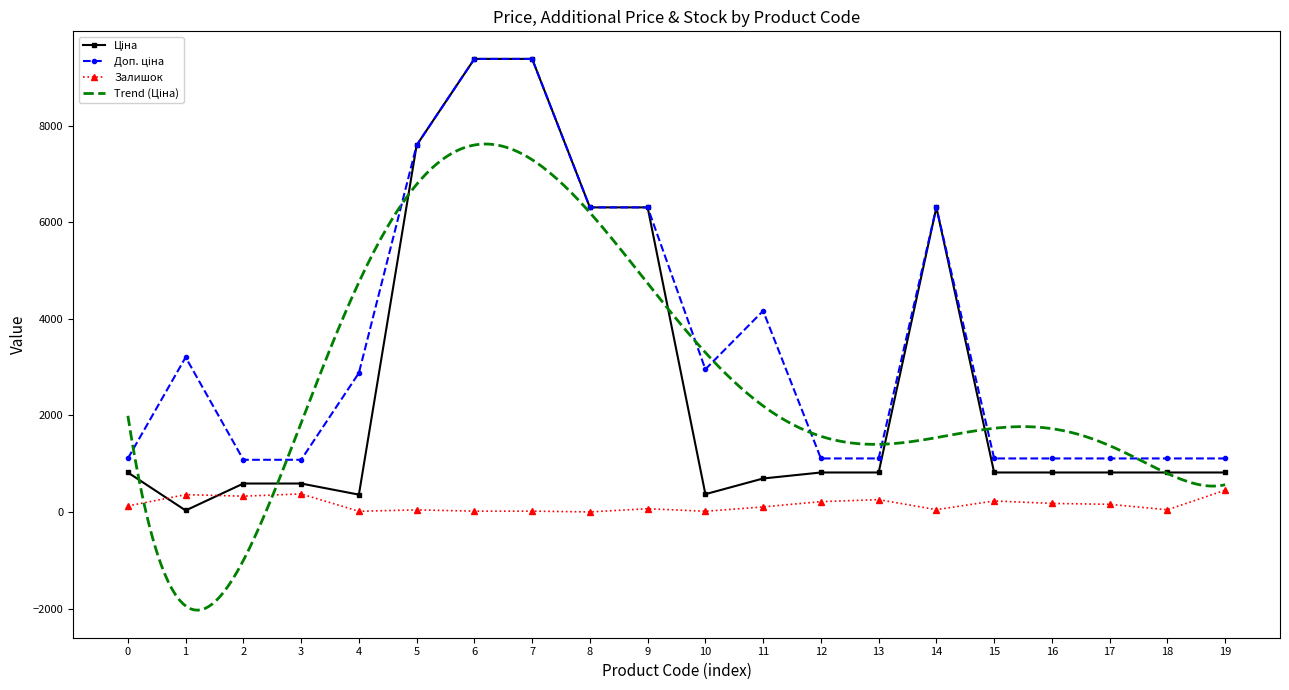

What is the difference between the maximum and minimum values in the Ціна series?

9351.9